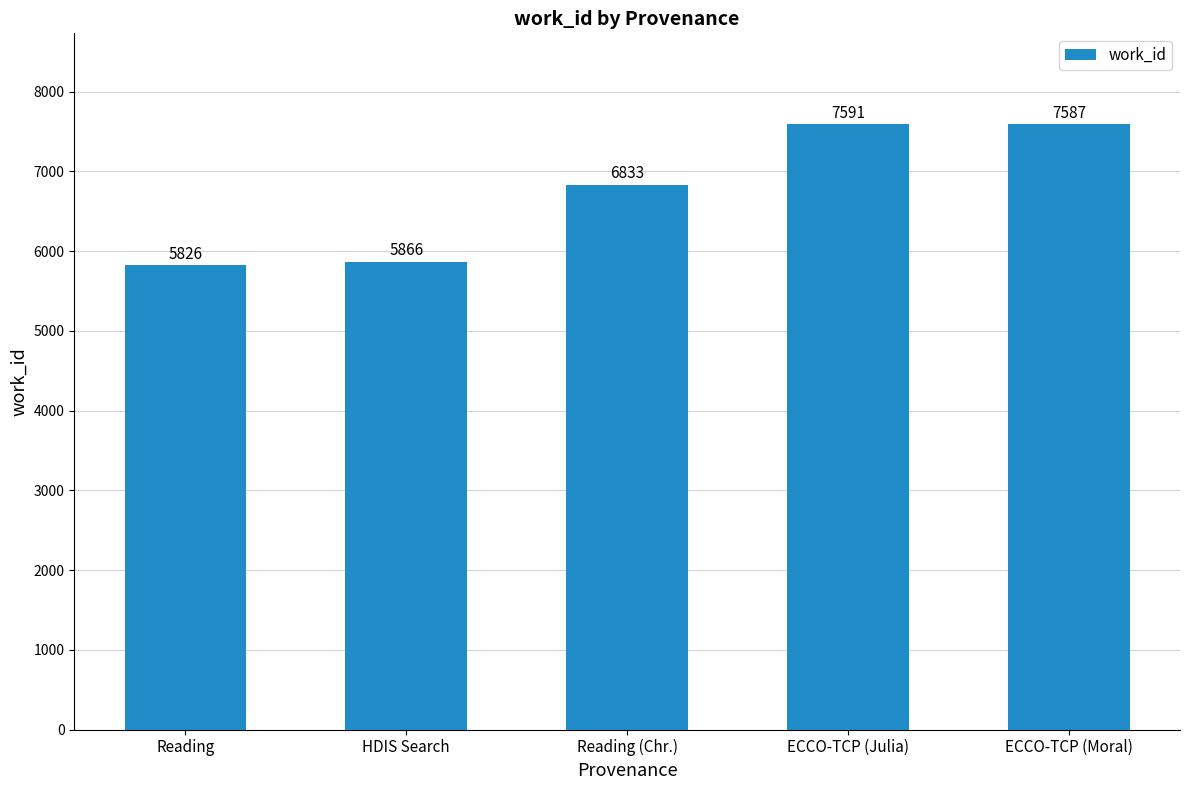

What is the label of the 1st bar from the left?

Reading